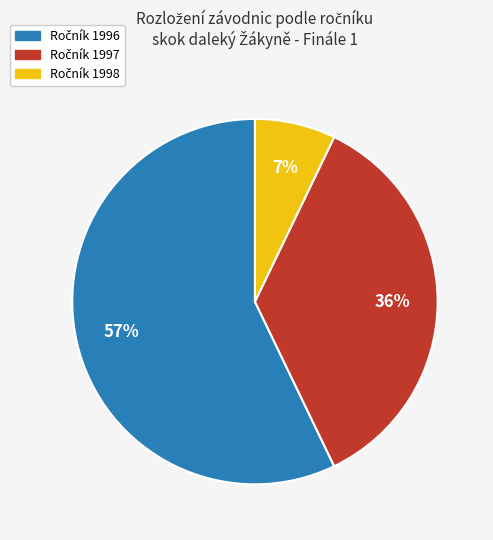

Count the number of slices in the pie.

3